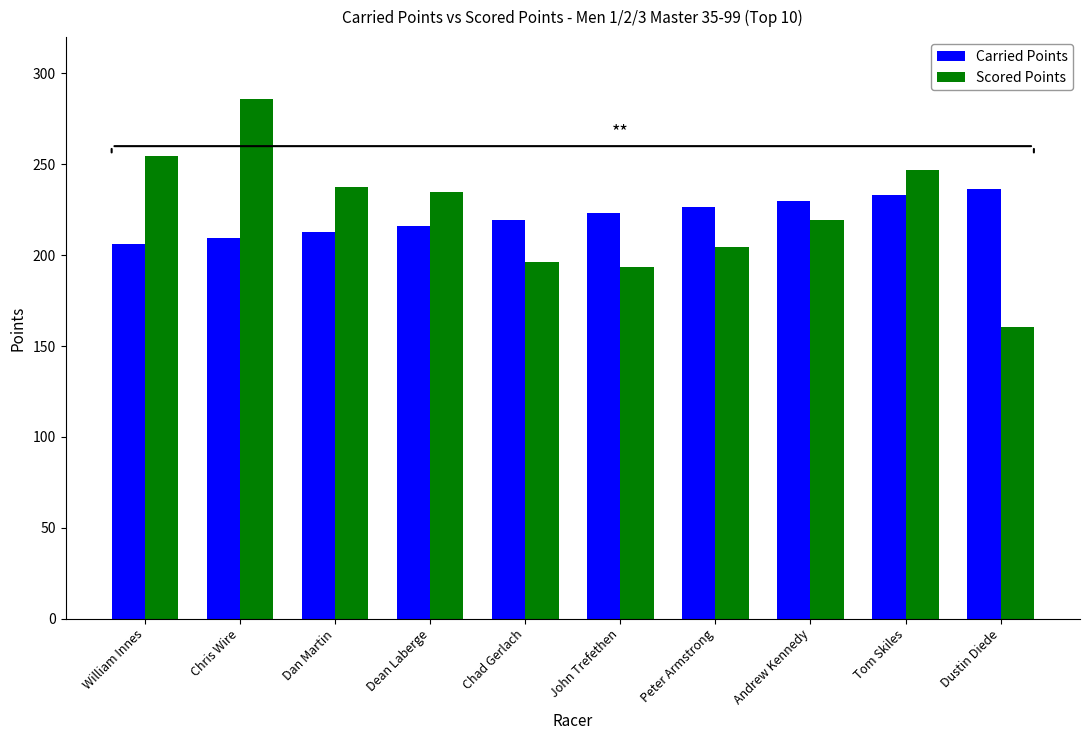

What is the difference between the highest and lowest values at Chad Gerlach?

23.4